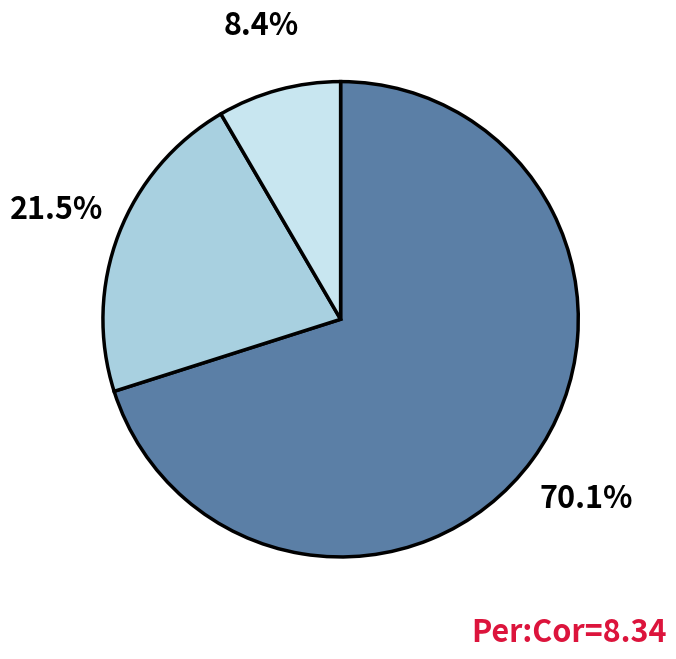

Is there a majority slice in this chart?

Yes